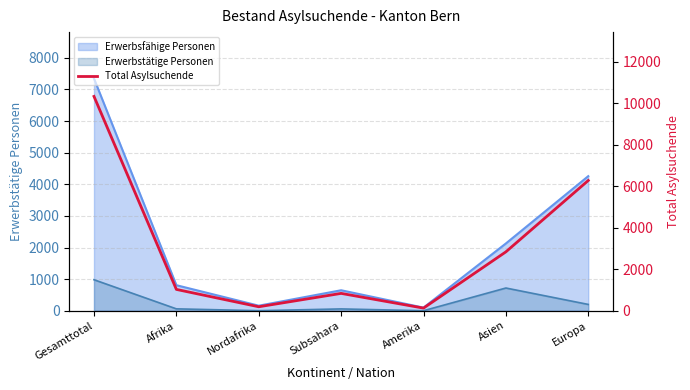

What position from the right is Amerika?

3